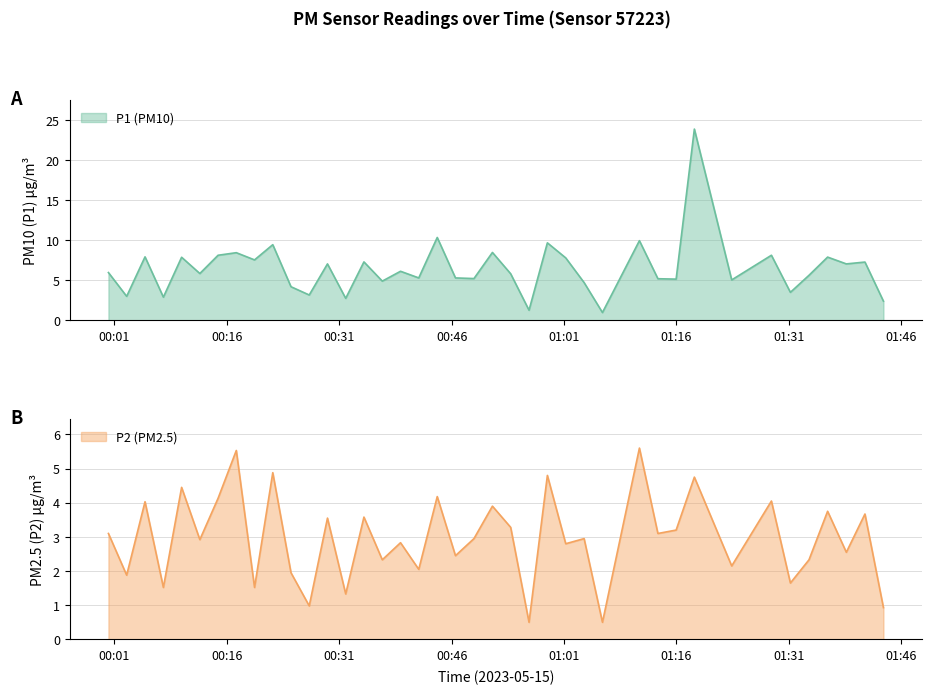

Which series has the largest total across all categories?

P1